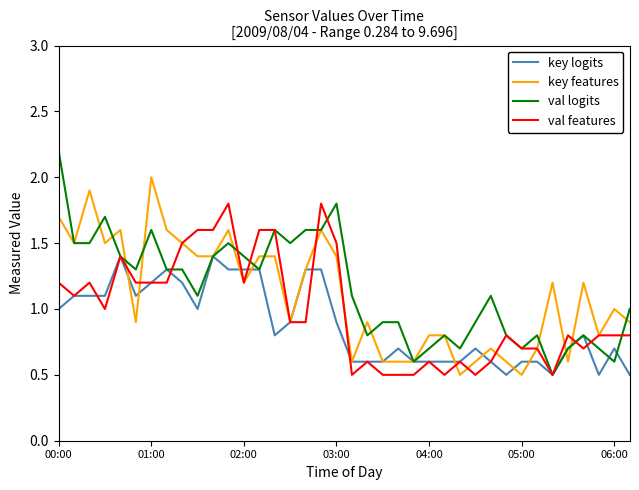

List the series in order of their overall mean, lowest first.

key logits, val features, key features, val logits